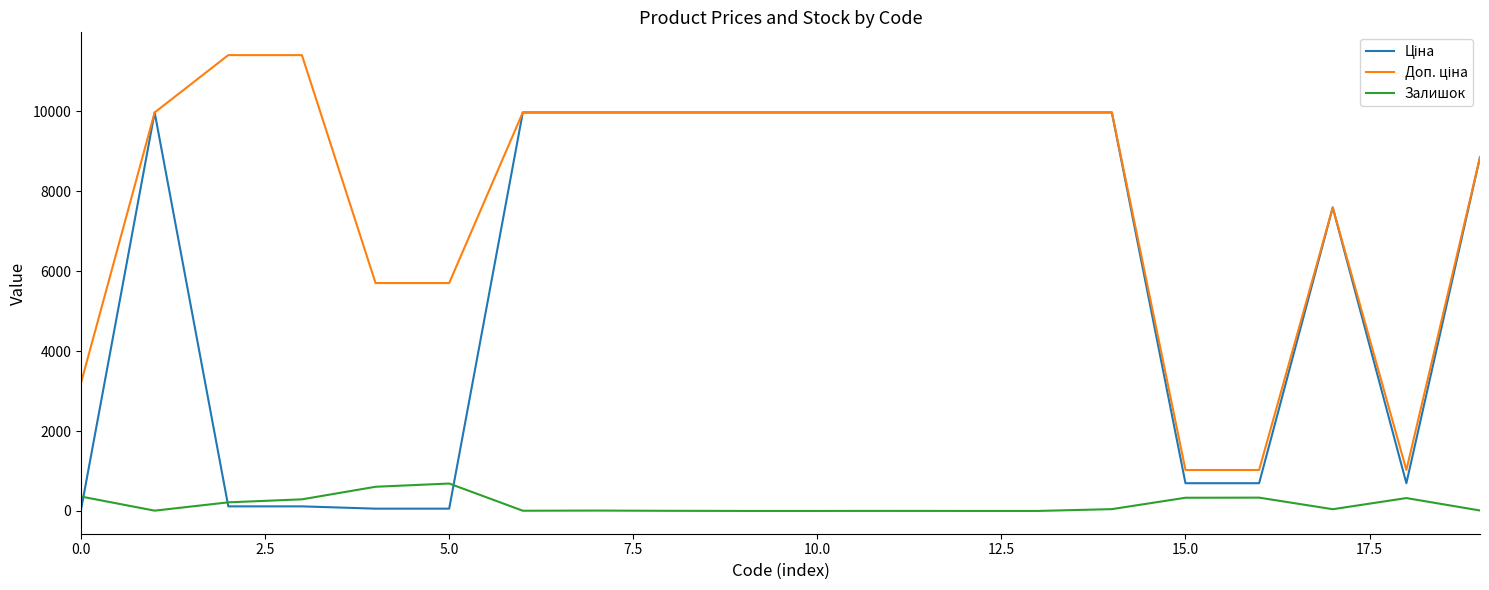

What is the highest value of the Залишок series?

686.0